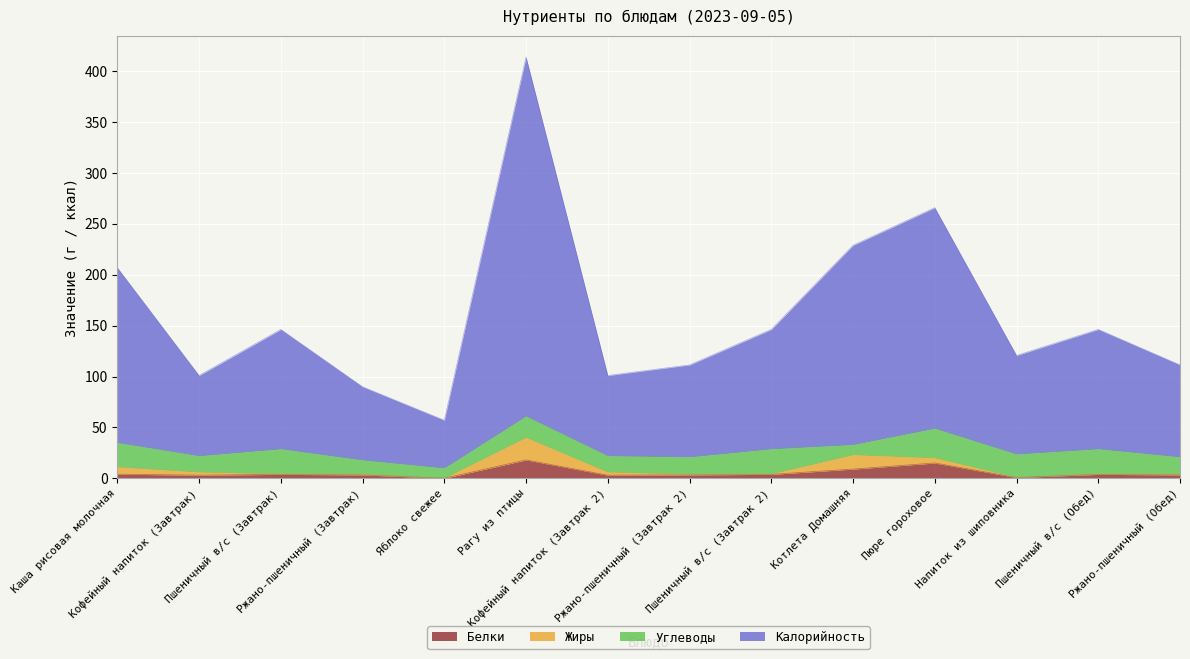

True or false: Белки and Калорийность intersect in this chart.

False